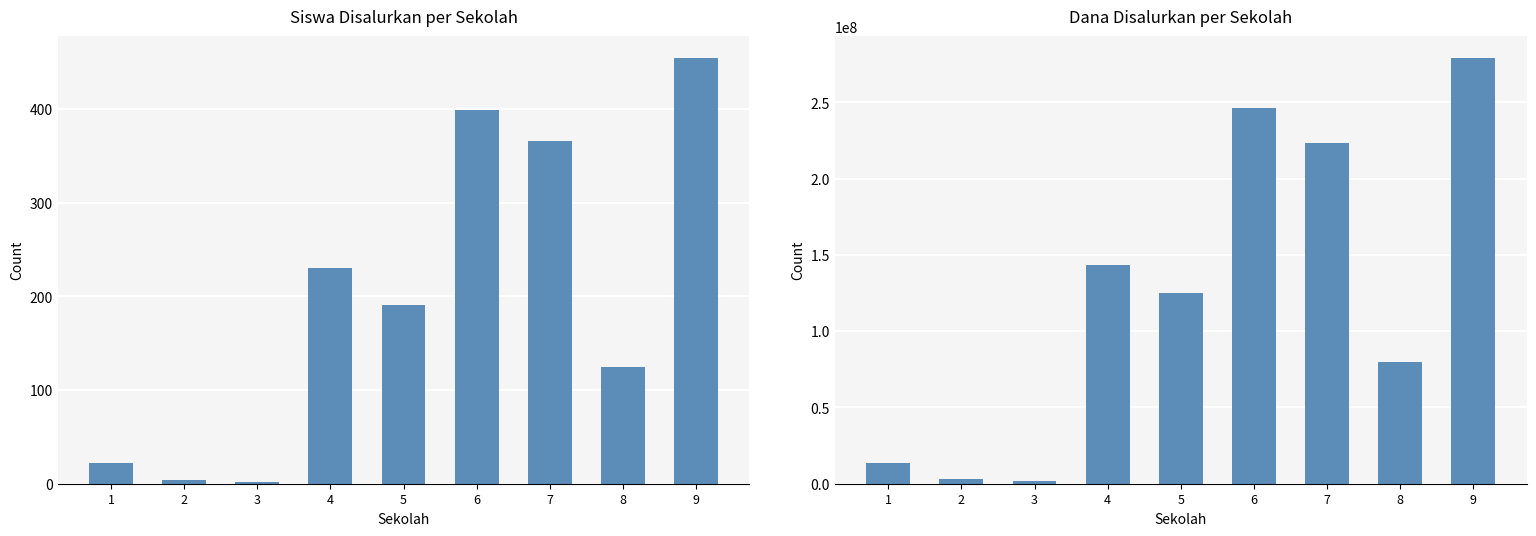

At which label does Siswa Disalurkan first exceed 191?

4